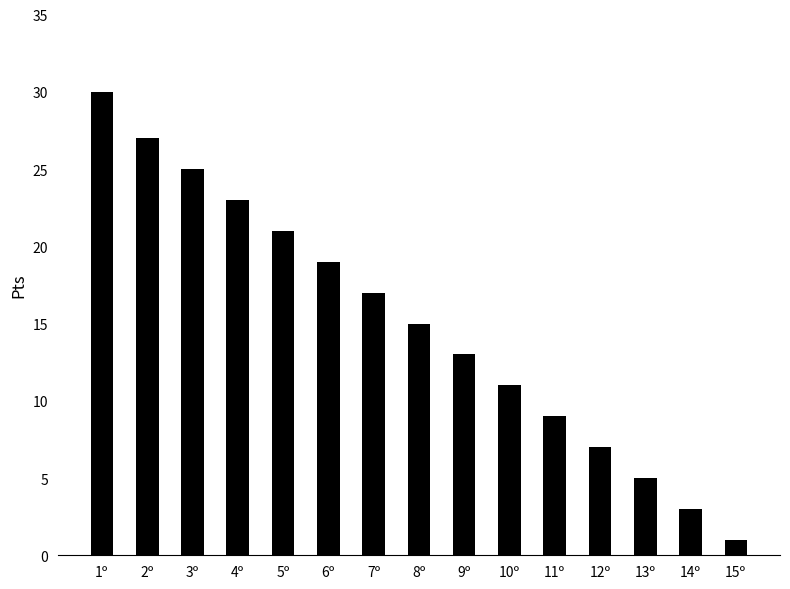

Which has a higher value, 2º or 7º?

2º